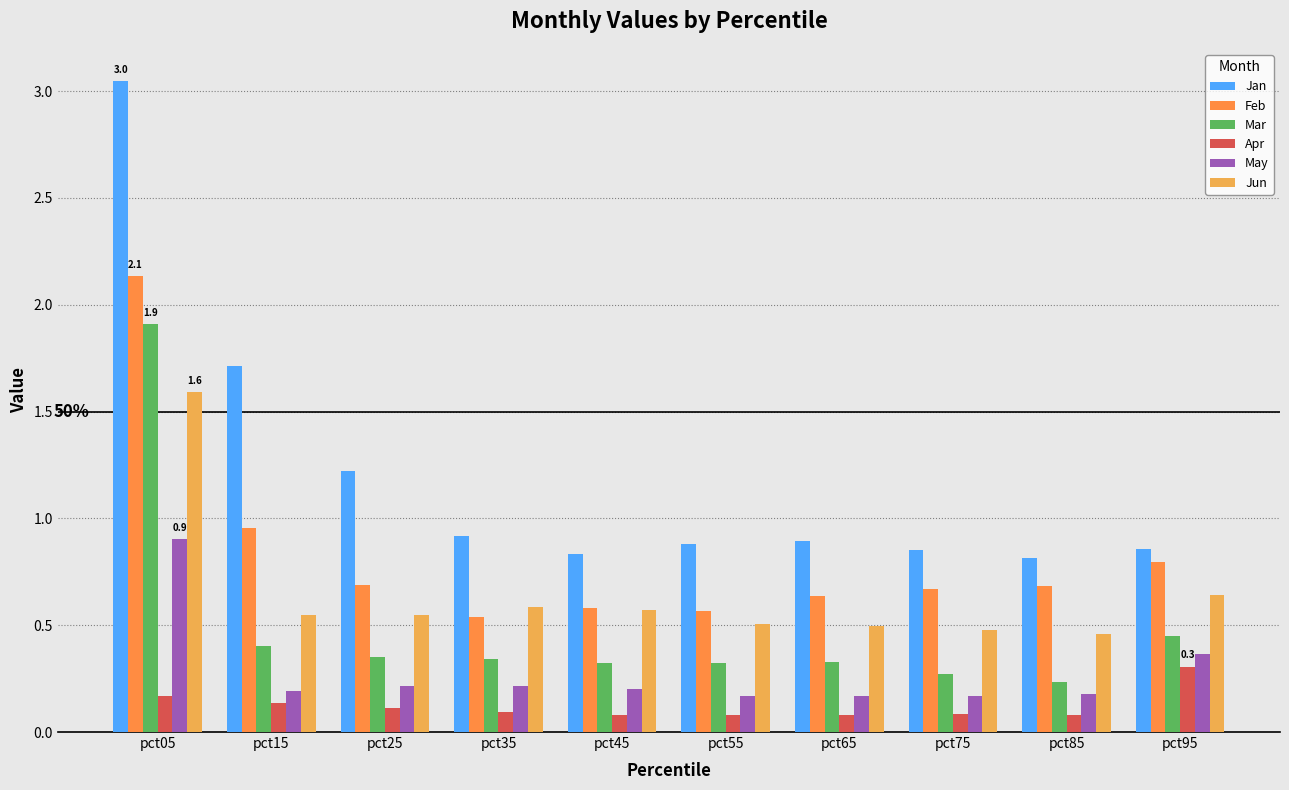

Reading right to left, what are all the values shown in this chart?

Jan: 0.9	0.8	0.9	0.9	0.9	0.8	0.9	1.2	1.7	3.0
Feb: 0.8	0.7	0.7	0.6	0.6	0.6	0.5	0.7	1.0	2.1
Mar: 0.4	0.2	0.3	0.3	0.3	0.3	0.3	0.3	0.4	1.9
Apr: 0.3	0.1	0.1	0.1	0.1	0.1	0.1	0.1	0.1	0.2
May: 0.4	0.2	0.2	0.2	0.2	0.2	0.2	0.2	0.2	0.9
Jun: 0.6	0.5	0.5	0.5	0.5	0.6	0.6	0.5	0.5	1.6